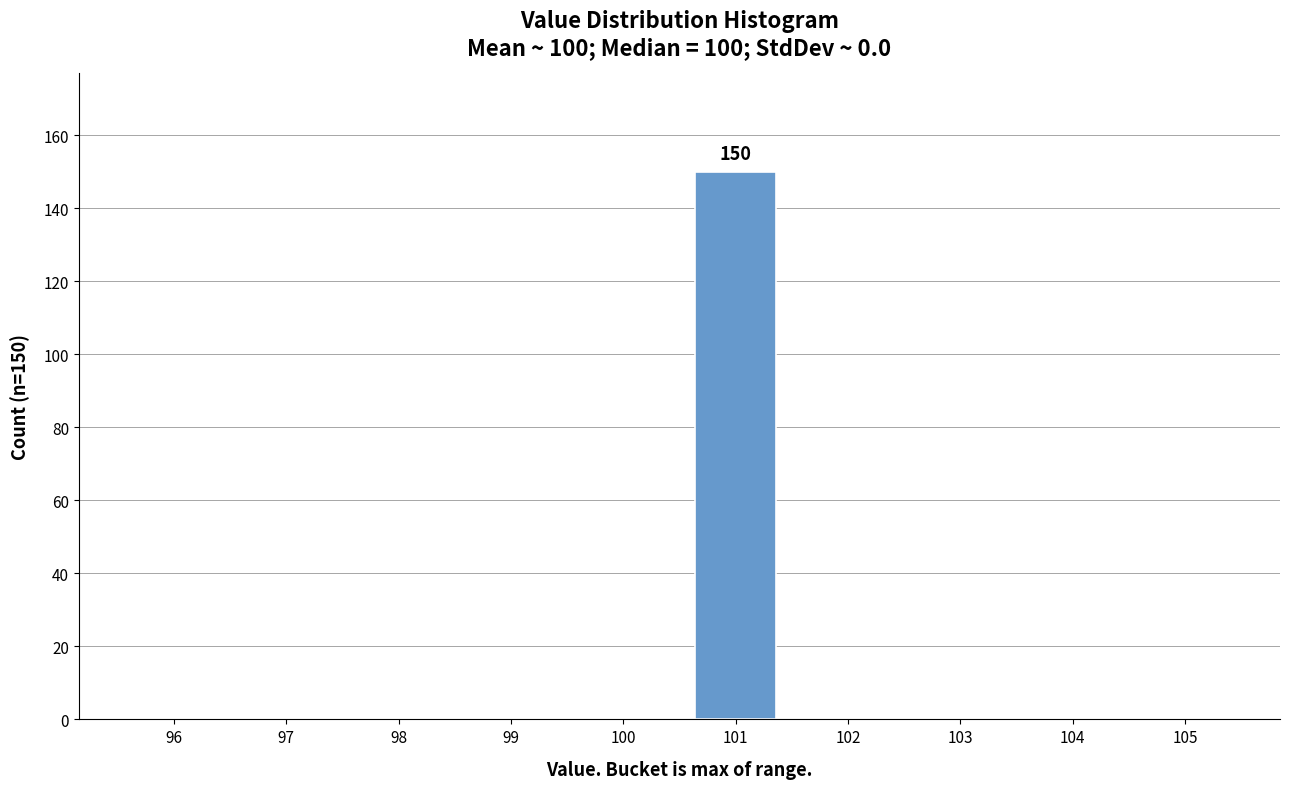

Reading left to right, transcribe all the data shown in this chart.

96=0	97=0	98=0	99=0	100=0	101=150	102=0	103=0	104=0	105=0